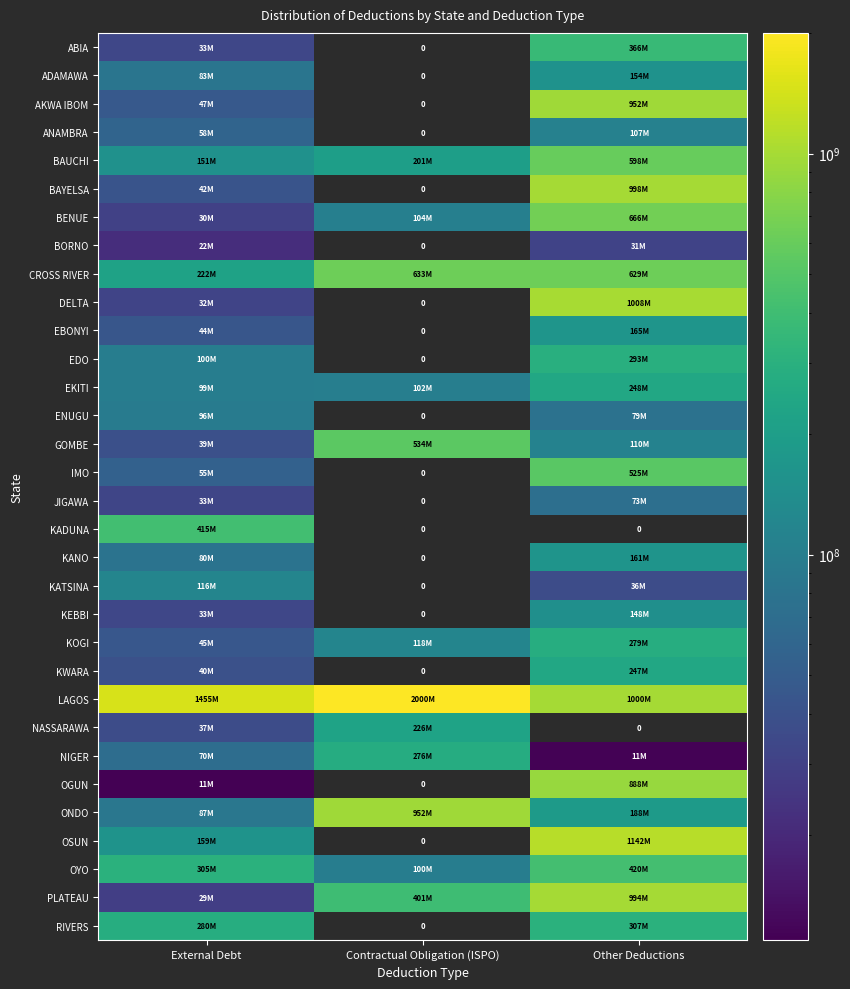

How many data points in OSUN are above 158862570?

2